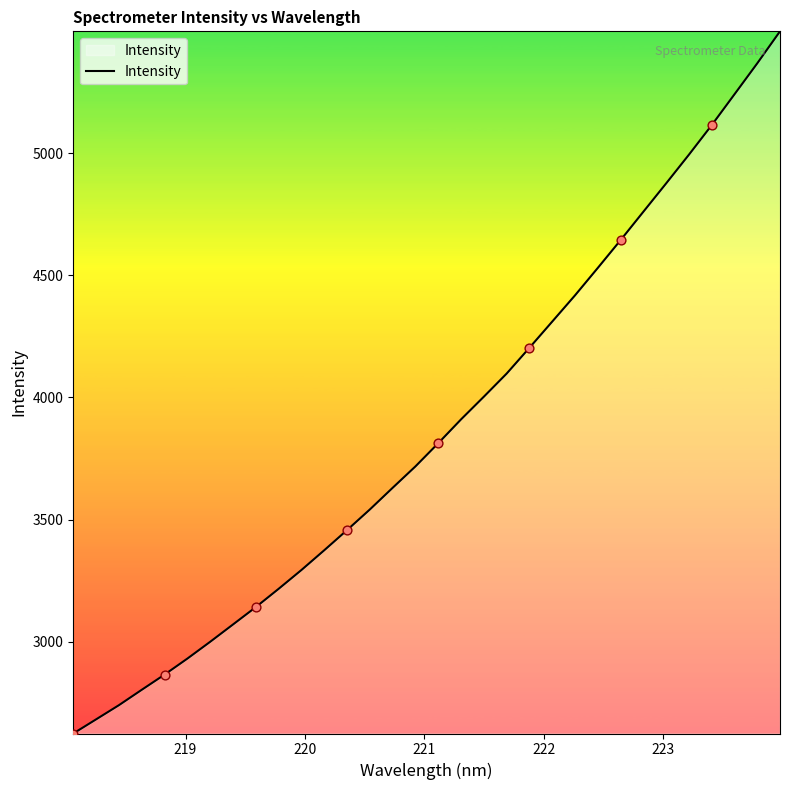

What is the difference between the maximum and minimum values?

2875.3